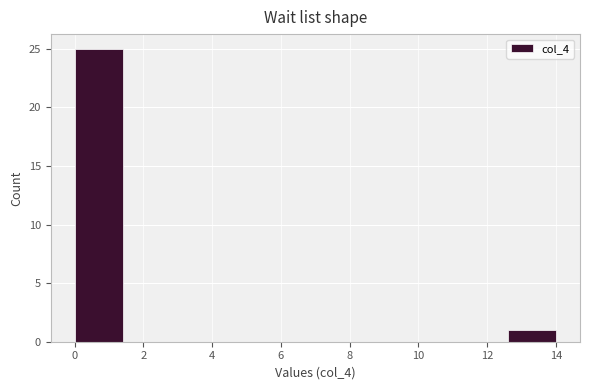

Reading left to right, list every bar in this chart as the range it spans on the x-axis followed by its height. The values are not printed on the chart, so give them approximately, as read against the axis.

0.0 to 1.4: 25
1.4 to 2.8: 0
2.8 to 4.2: 0
4.2 to 5.6: 0
5.6 to 7.0: 0
7.0 to 8.4: 0
8.4 to 9.8: 0
9.8 to 11.2: 0
11.2 to 12.6: 0
12.6 to 14.0: 1